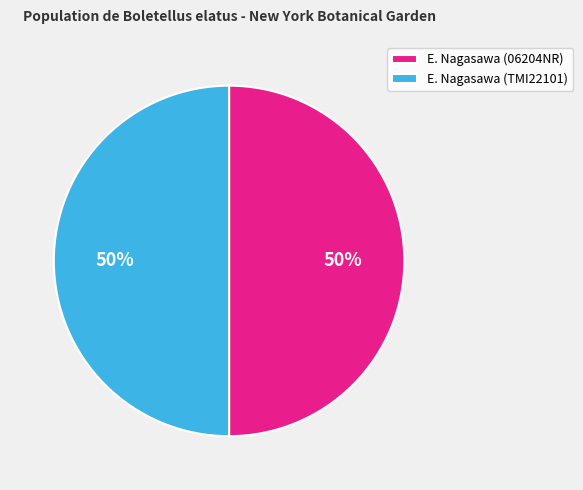

Is it true that E. Nagasawa (06204NR) is 50% of the pie?

True